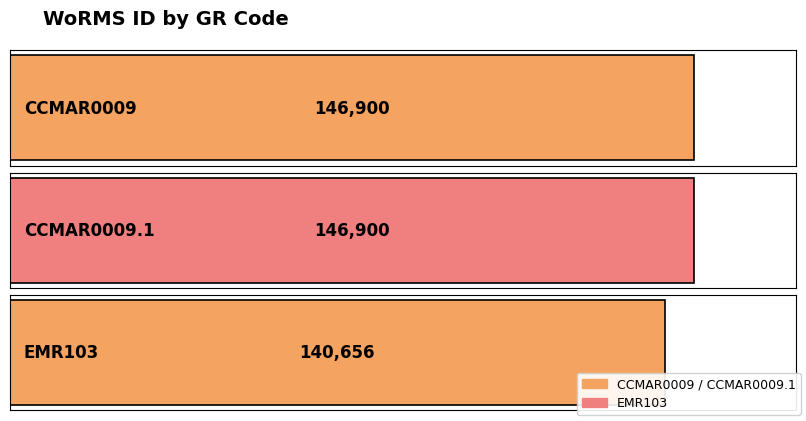

What is the maximum value shown in the chart?

146900